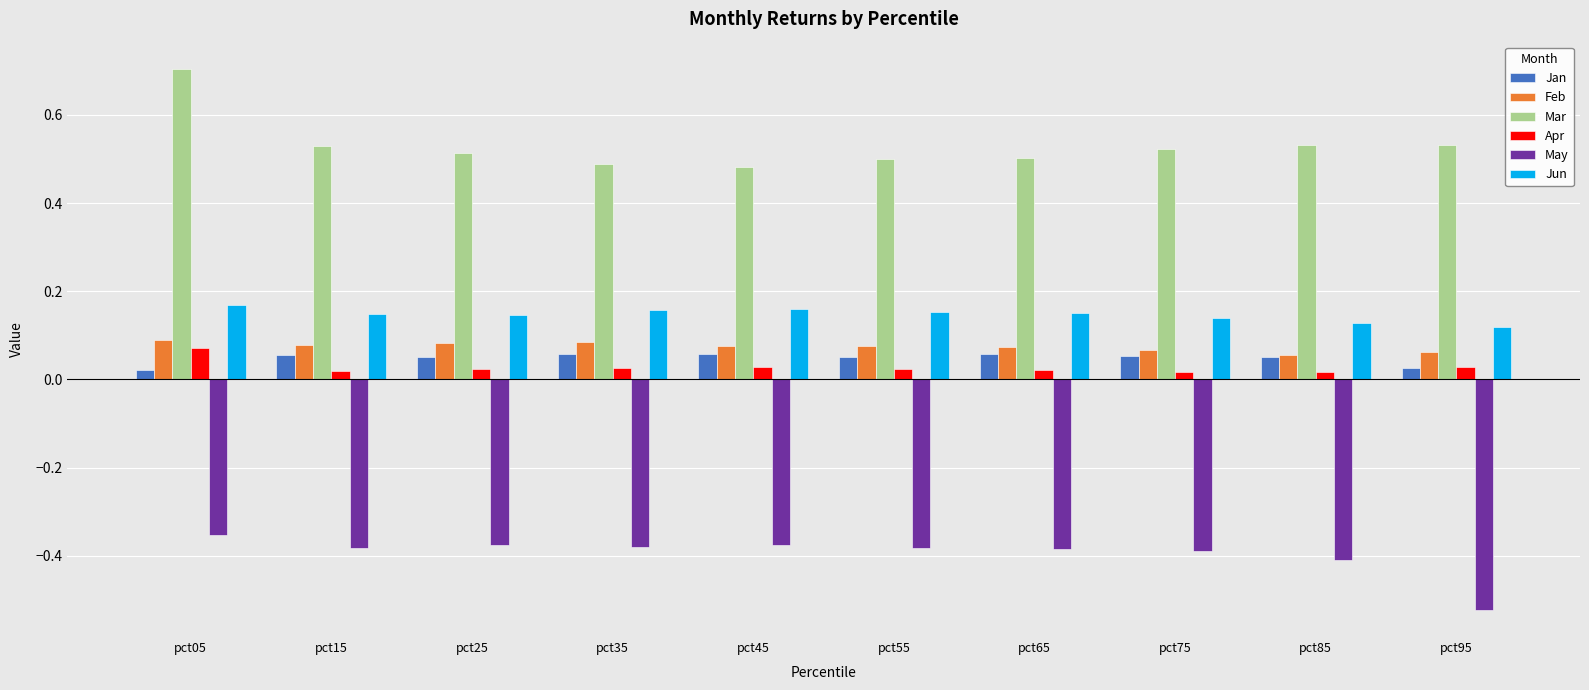

At how many categories does at least one series exceed 0?

10